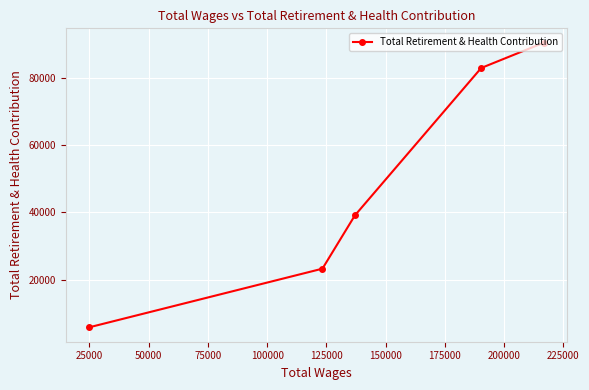

What is the minimum value shown in the chart?

5844